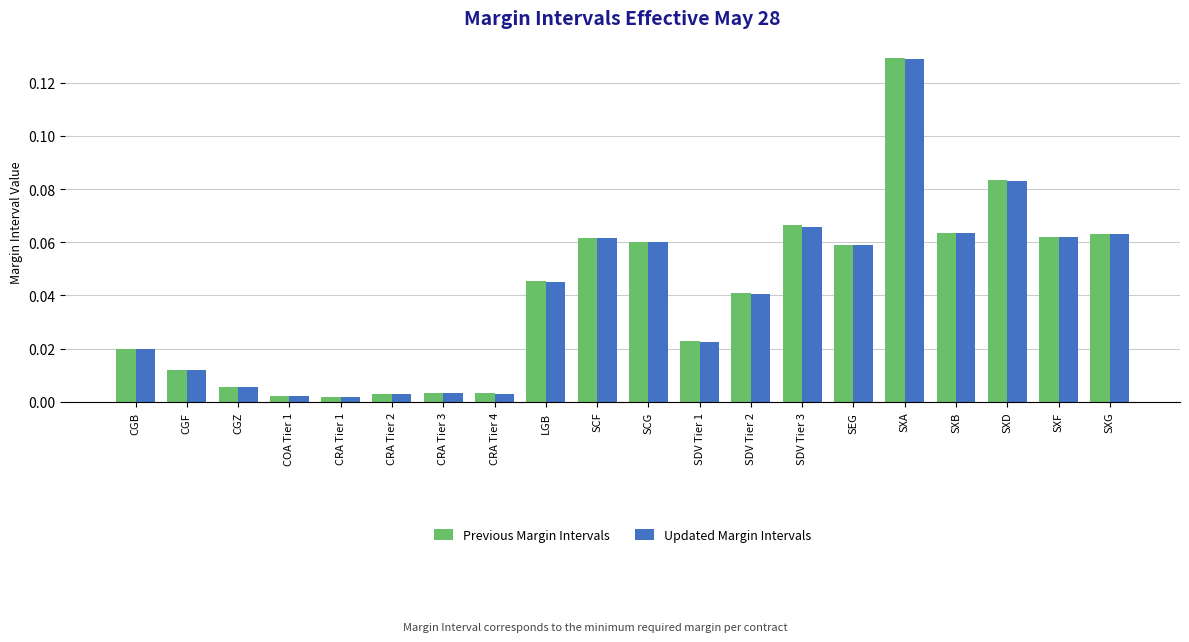

Is the value of Previous Margin Intervals at SXD greater than the value of Updated Margin Intervals at CRA Tier 1?

Yes